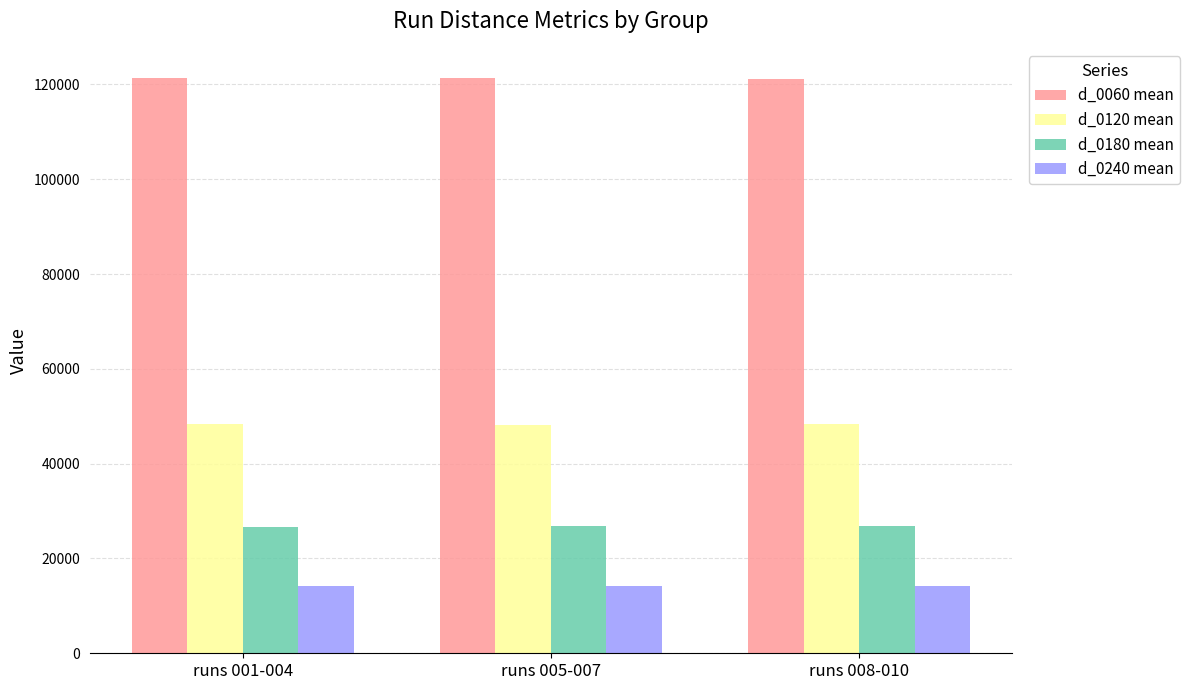

What is the minimum value for d_0240 mean?

14173.5